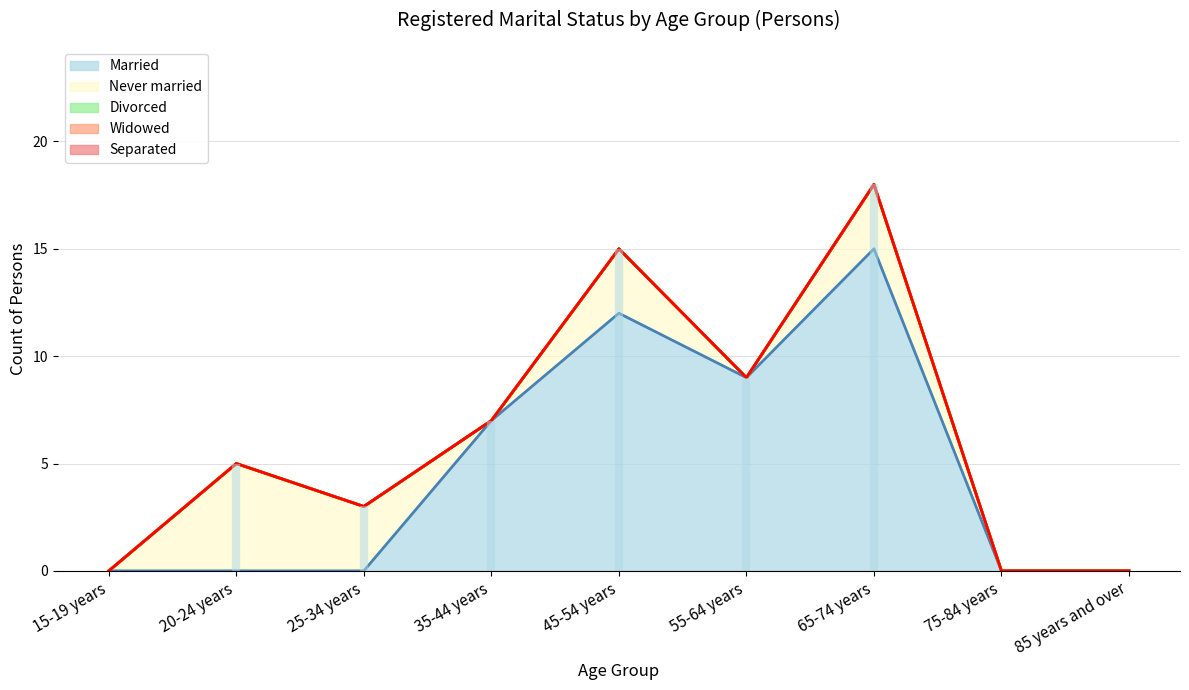

Which has a higher value, 65-74 years or 75-84 years?

65-74 years